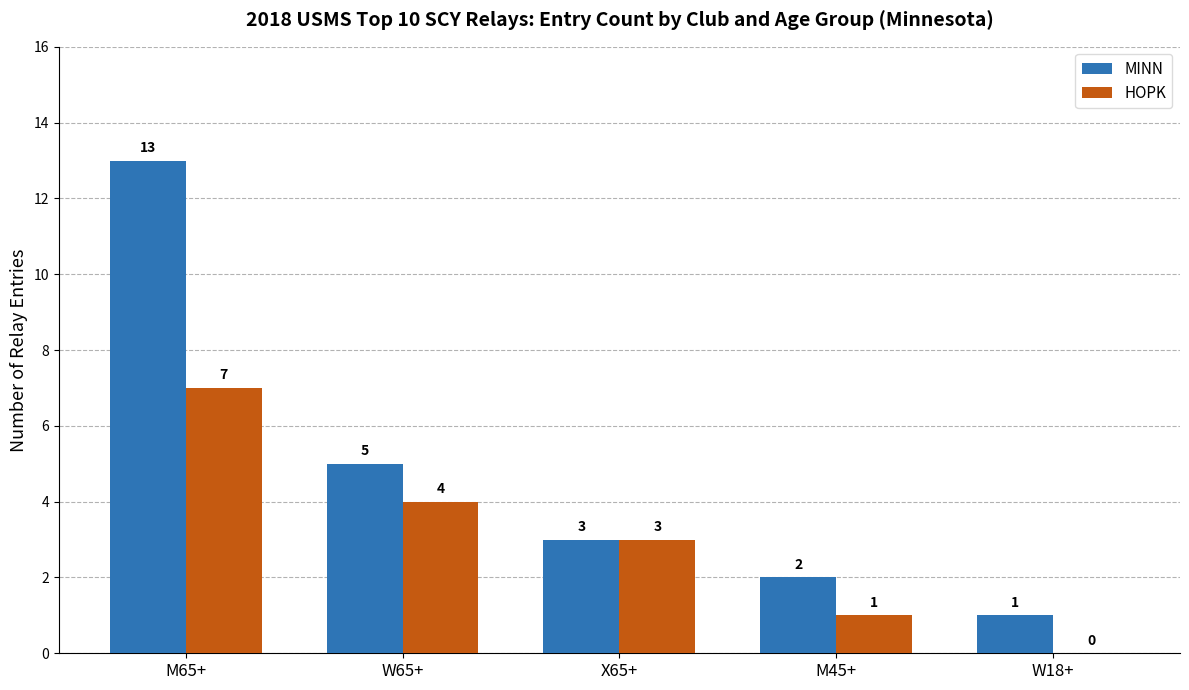

The value of HOPK at W18+ is 0. True or false?

True